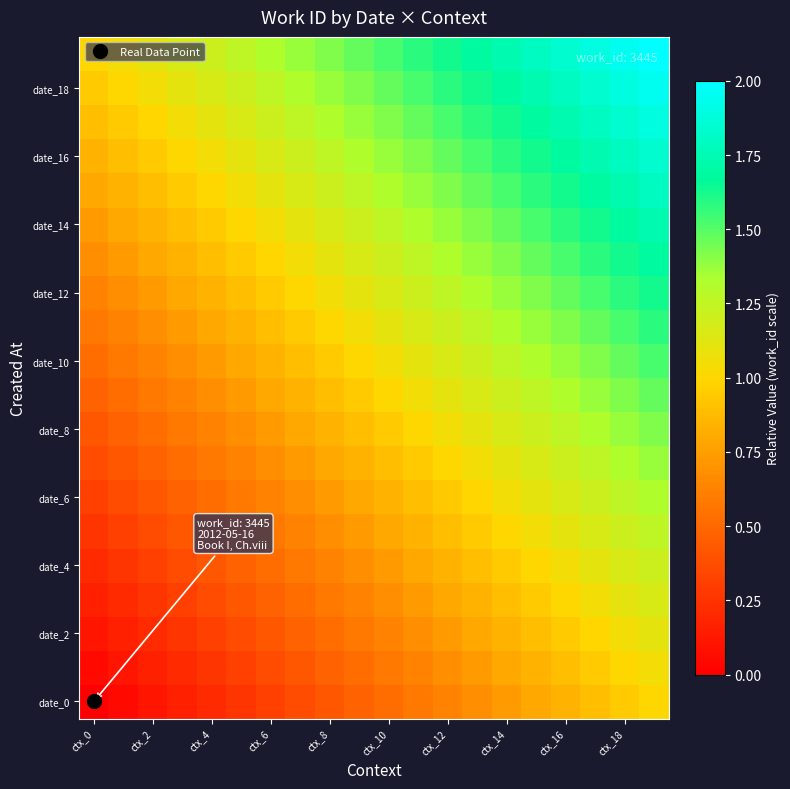

At how many categories does at least one series exceed 1?

19